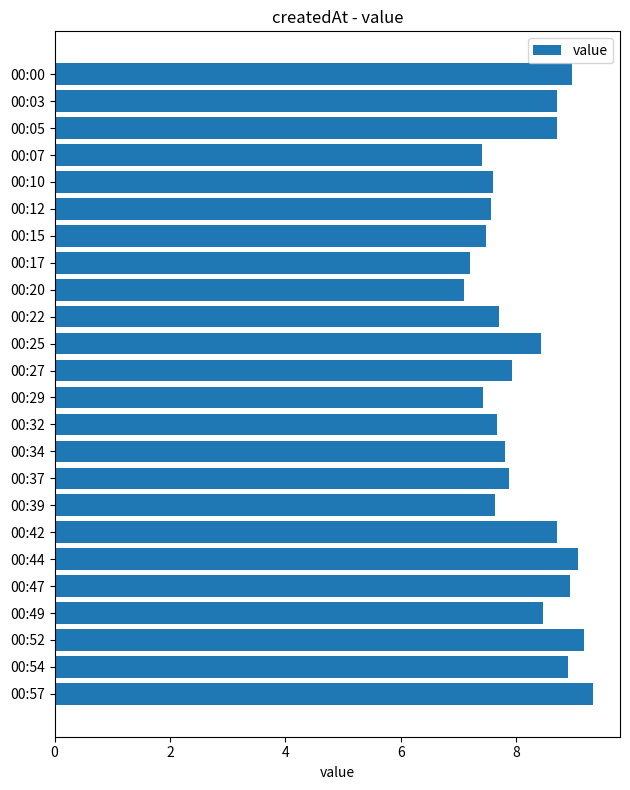

Reading top to bottom, list all the values displayed in this chart.

00:00=9.0	00:03=8.7	00:05=8.7	00:07=7.4	00:10=7.6	00:12=7.6	00:15=7.5	00:17=7.2	00:20=7.1	00:22=7.7	00:25=8.4	00:27=7.9	00:29=7.4	00:32=7.7	00:34=7.8	00:37=7.9	00:39=7.6	00:42=8.7	00:44=9.1	00:47=8.9	00:49=8.5	00:52=9.2	00:54=8.9	00:57=9.3